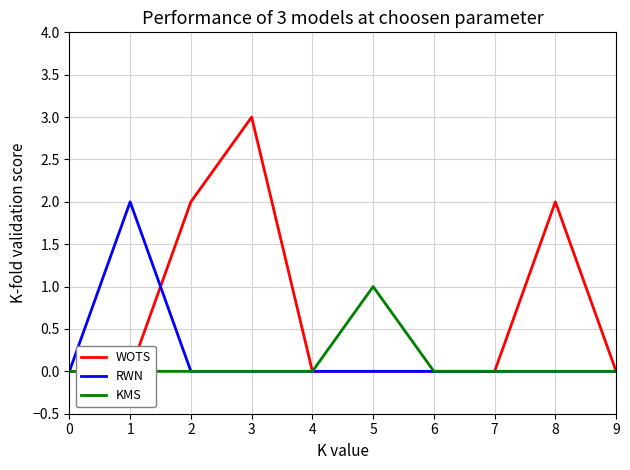

Is it true that RWN equals 1 at 7?

False